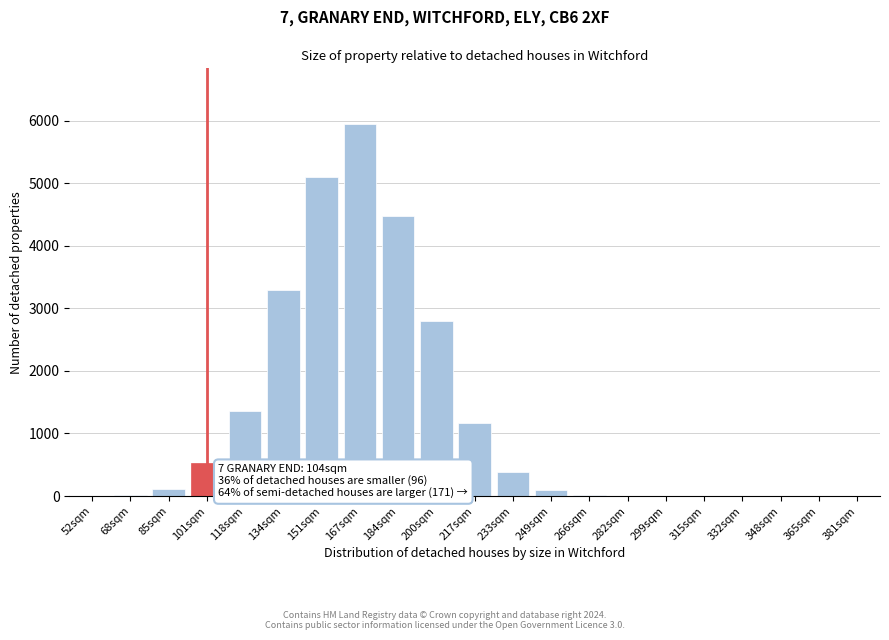

True or false: the data shows 1358 at 151sqm.

False